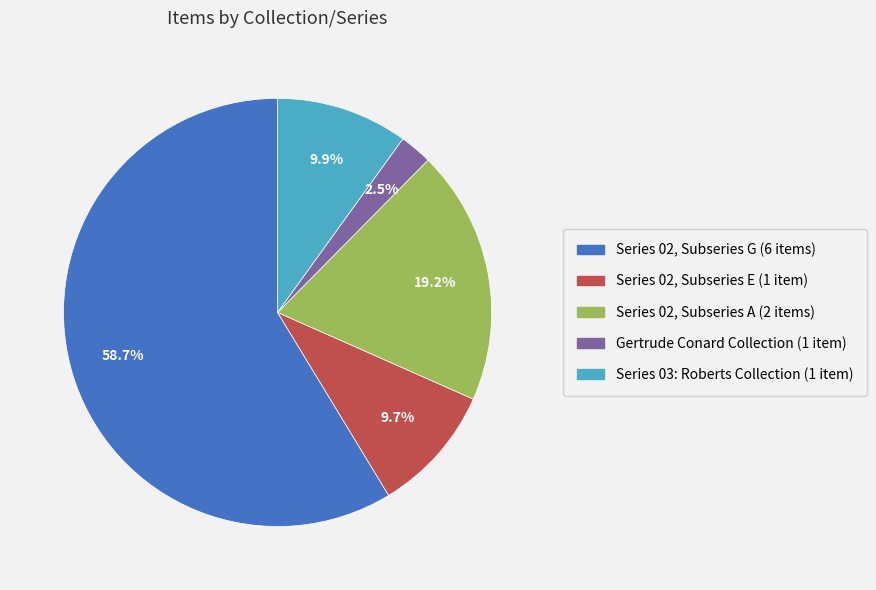

Count the number of slices in the pie.

5